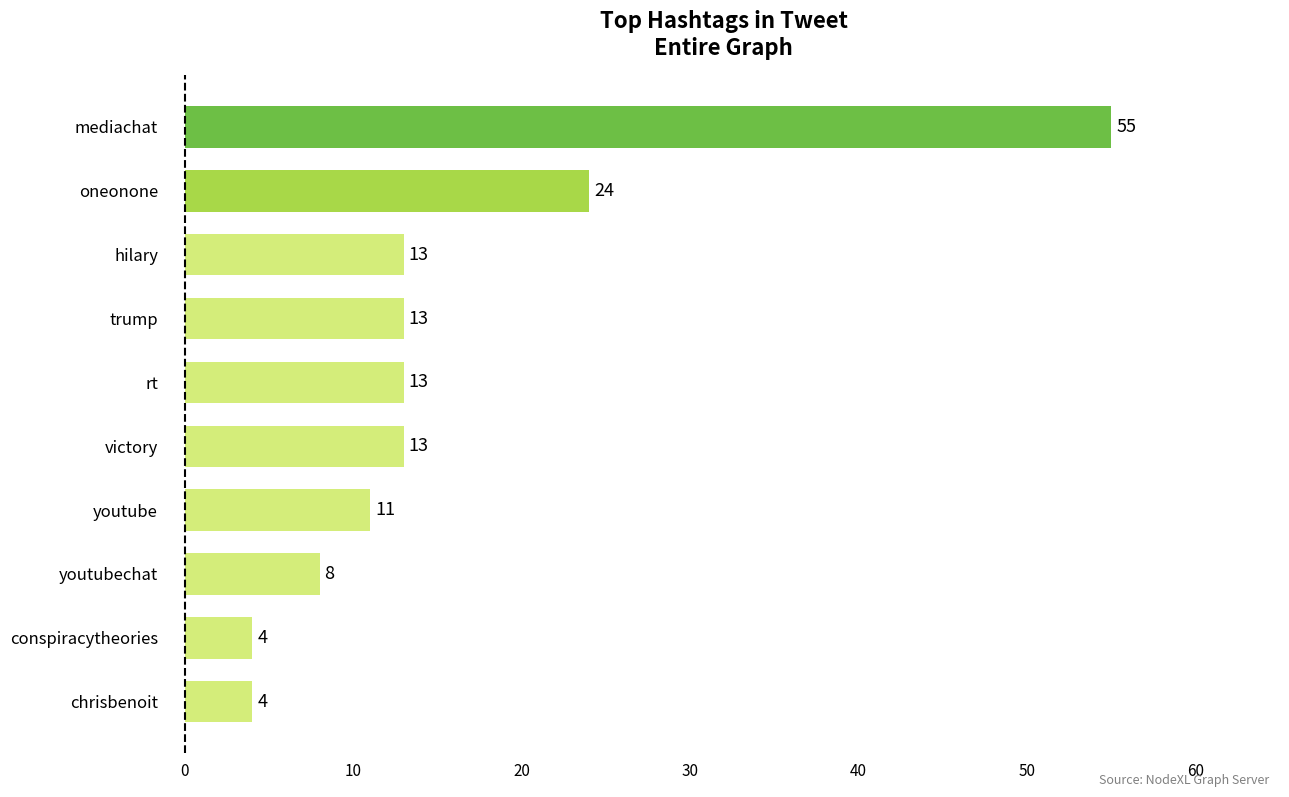

The value at rt is 6. True or false?

False